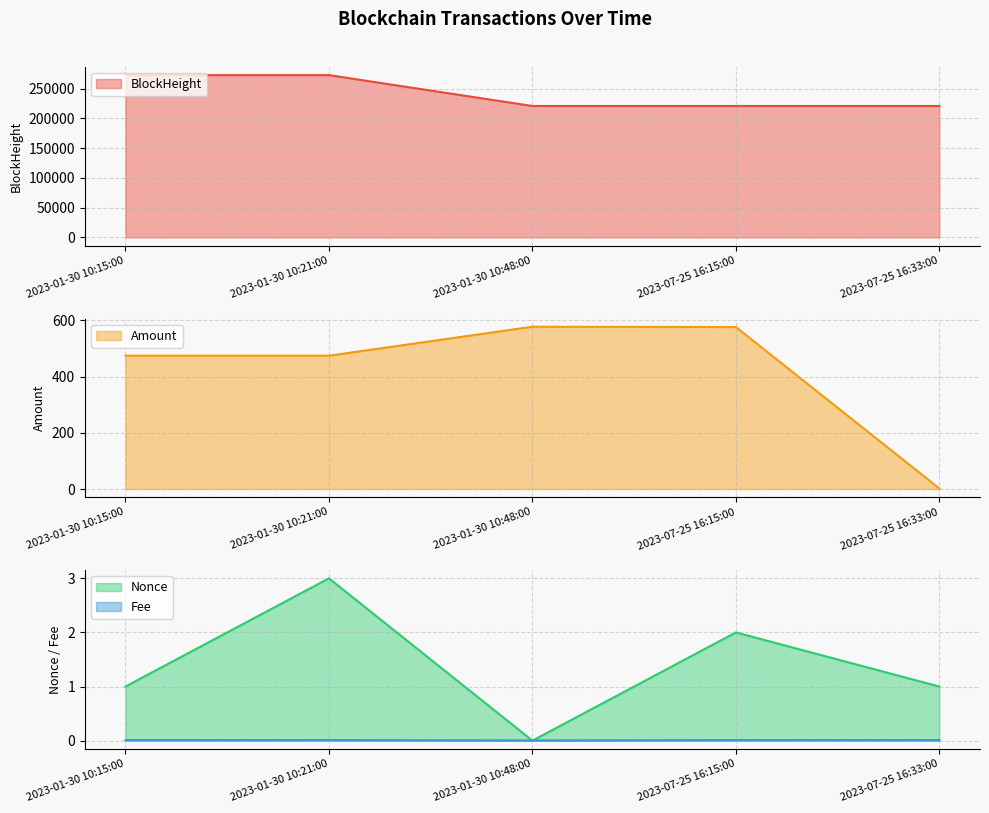

What is the sum of the BlockHeight values at 2023-01-30 10:48:00 and 2023-01-30 10:15:00?

493507